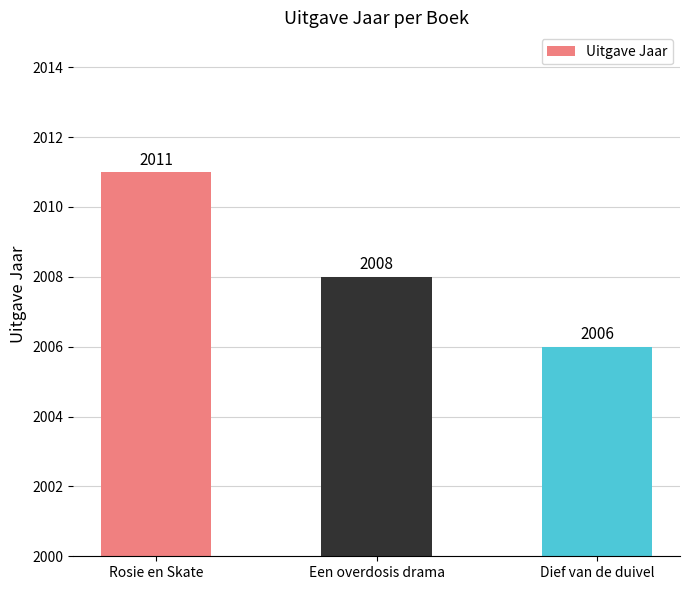

Reading left to right, list all the values displayed in this chart.

2011	2008	2006